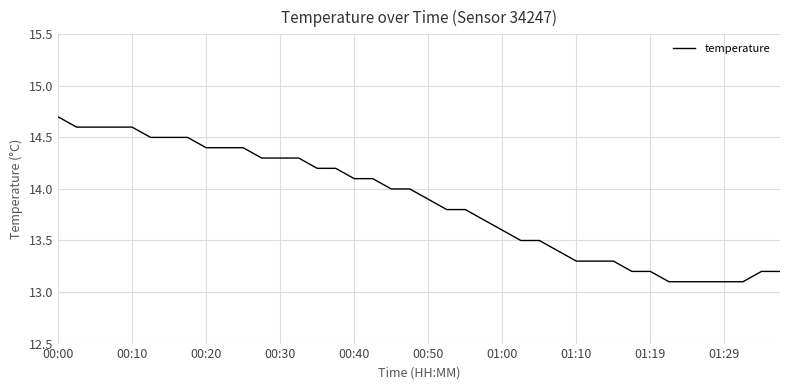

What is the difference between the maximum and minimum values?

1.6